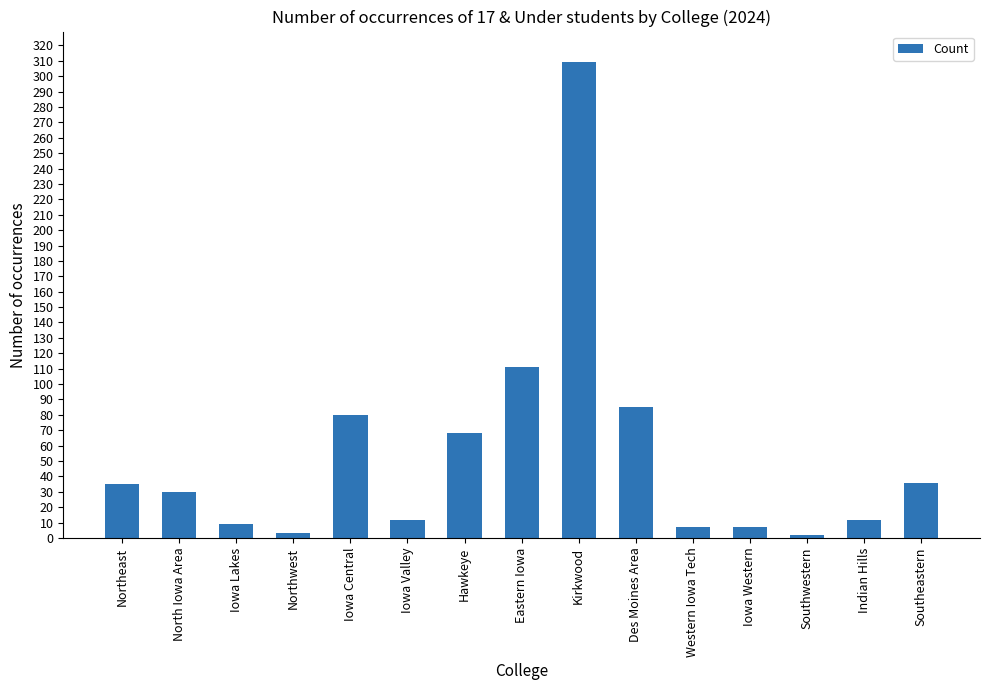

What is the sum of the values at Eastern Iowa and Iowa Central?

191